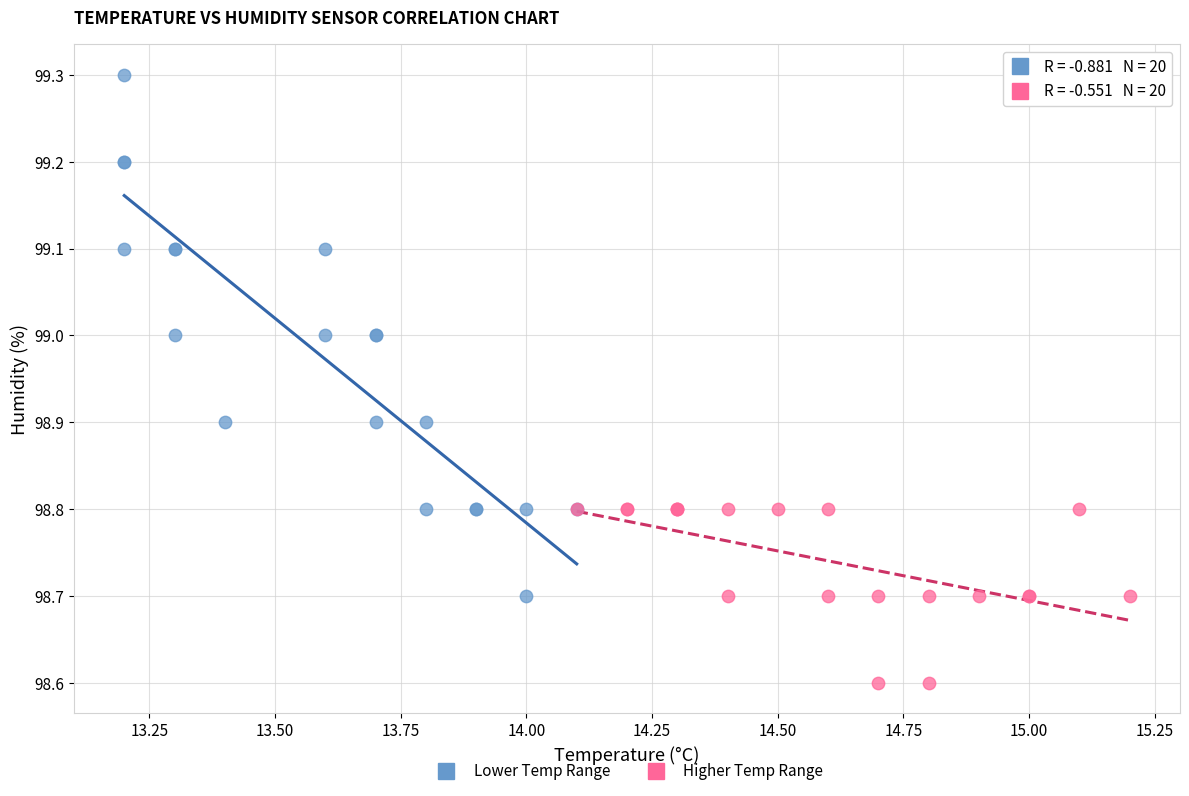

Which series contains the highest Y value?

Lower Temp Range